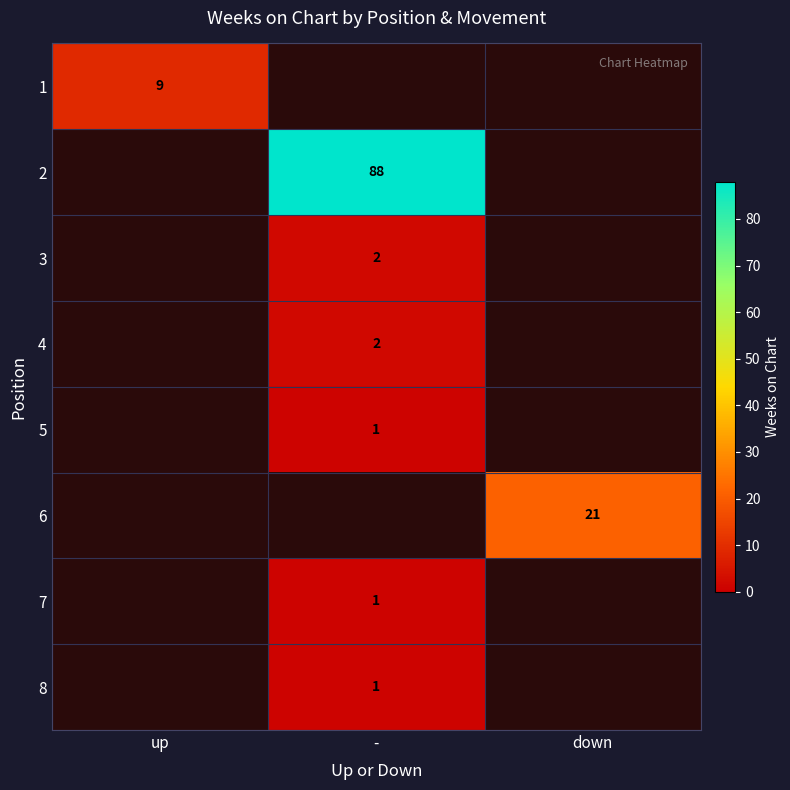

How many series are shown in this chart?

8